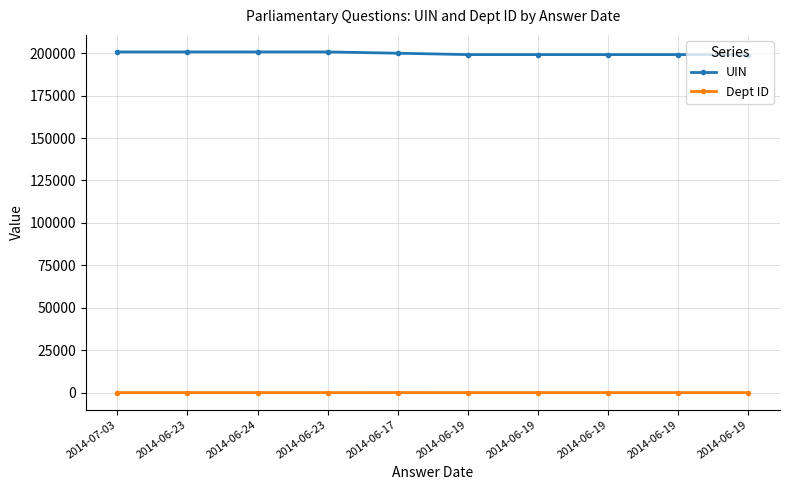

What are all the series names shown in the legend?

UIN, Dept ID